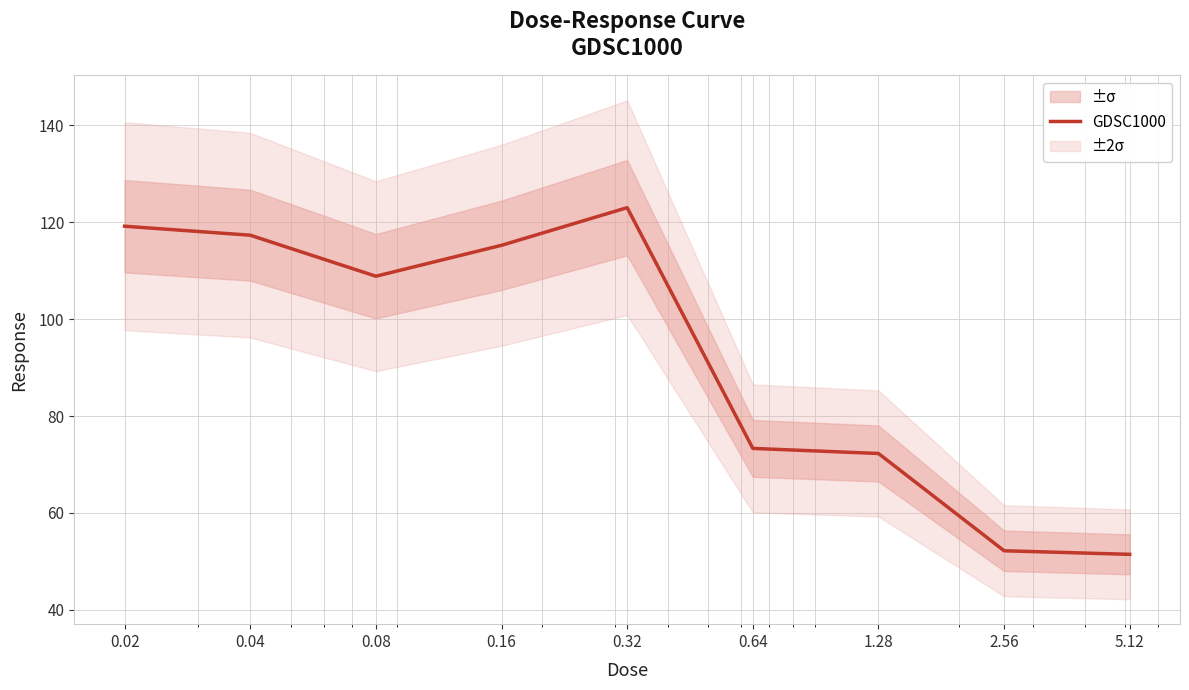

What is the sum of all values?

832.9